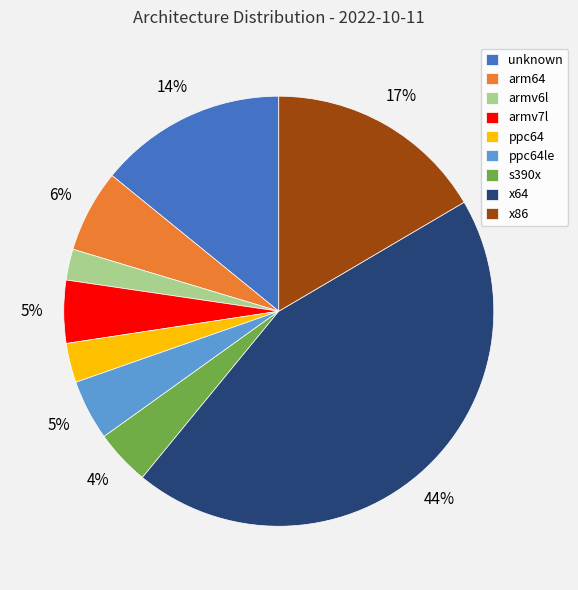

To the nearest percent, what portion does arm64 represent?

6%